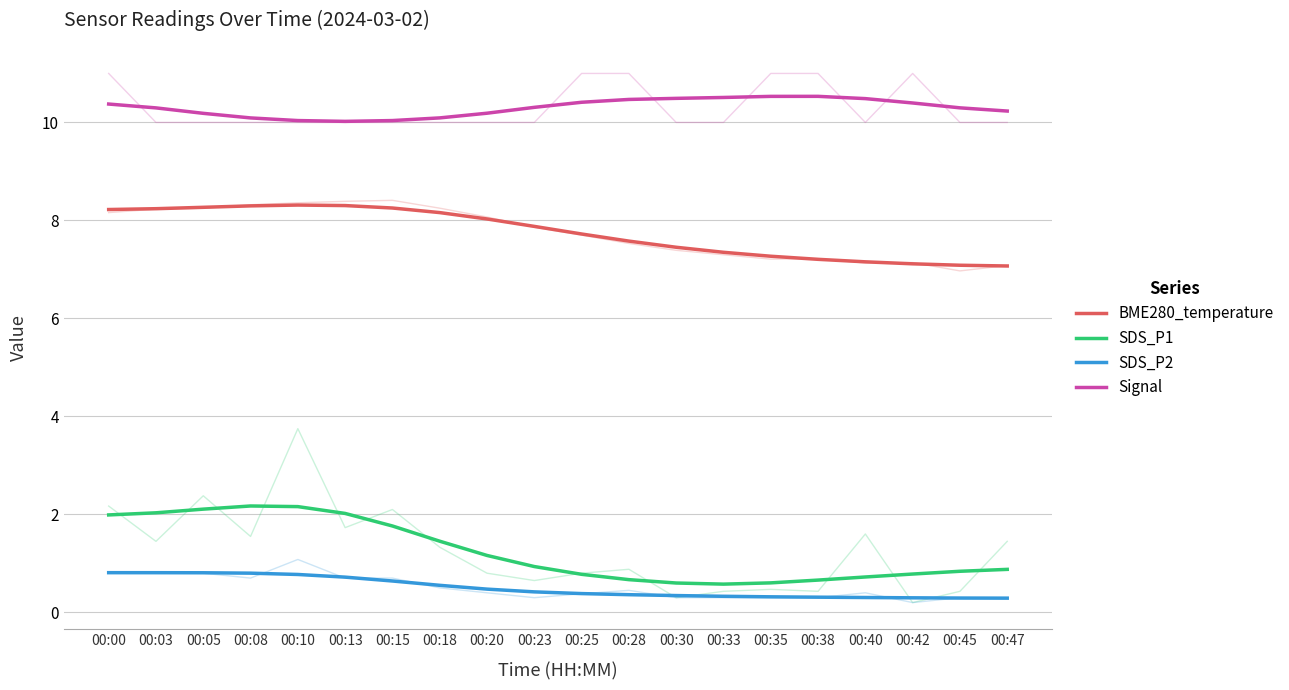

True or false: BME280_temperature and SDS_P1 cross at least once.

False